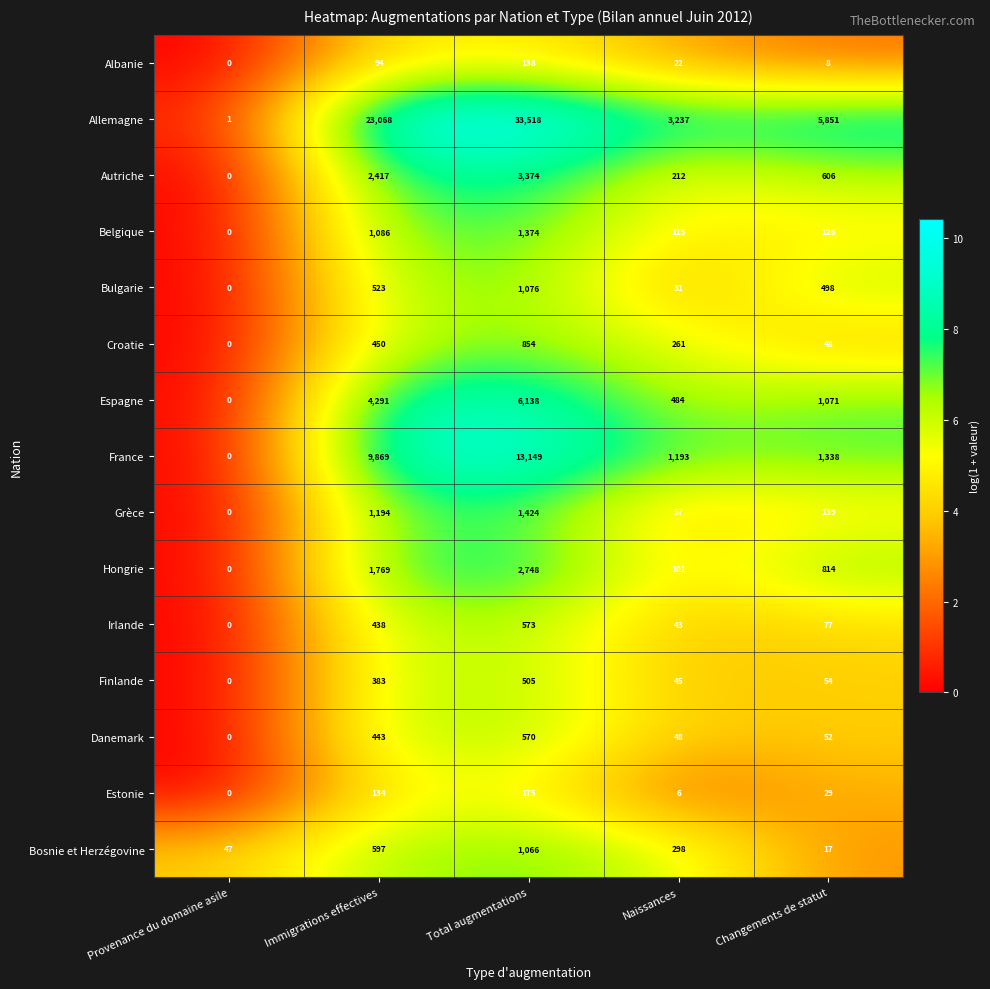

Is it true that Croatie equals 450 at Immigrations effectives?

True